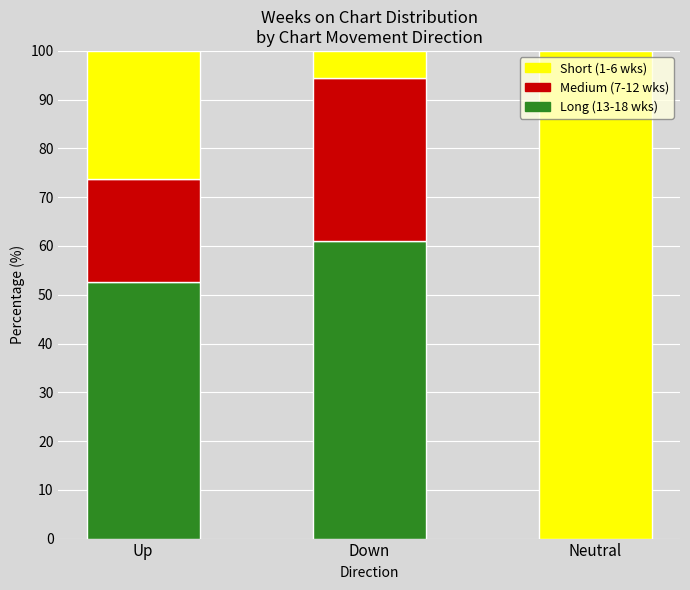

Where does the Long (13-18 wks) series first go above 52?

Up